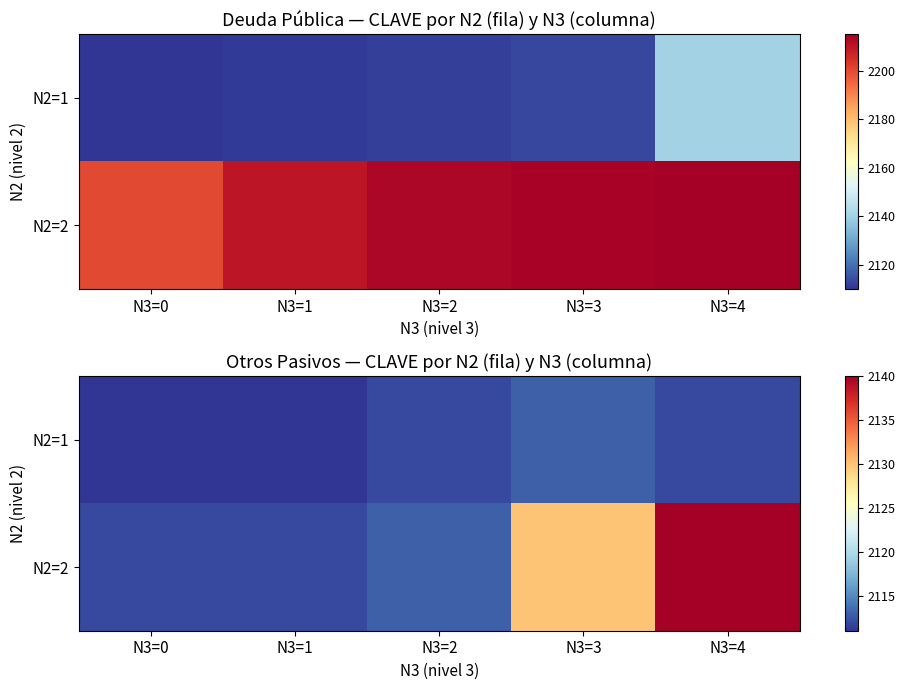

Rank the series by their maximum value, from highest to lowest.

N2=2, N2=1